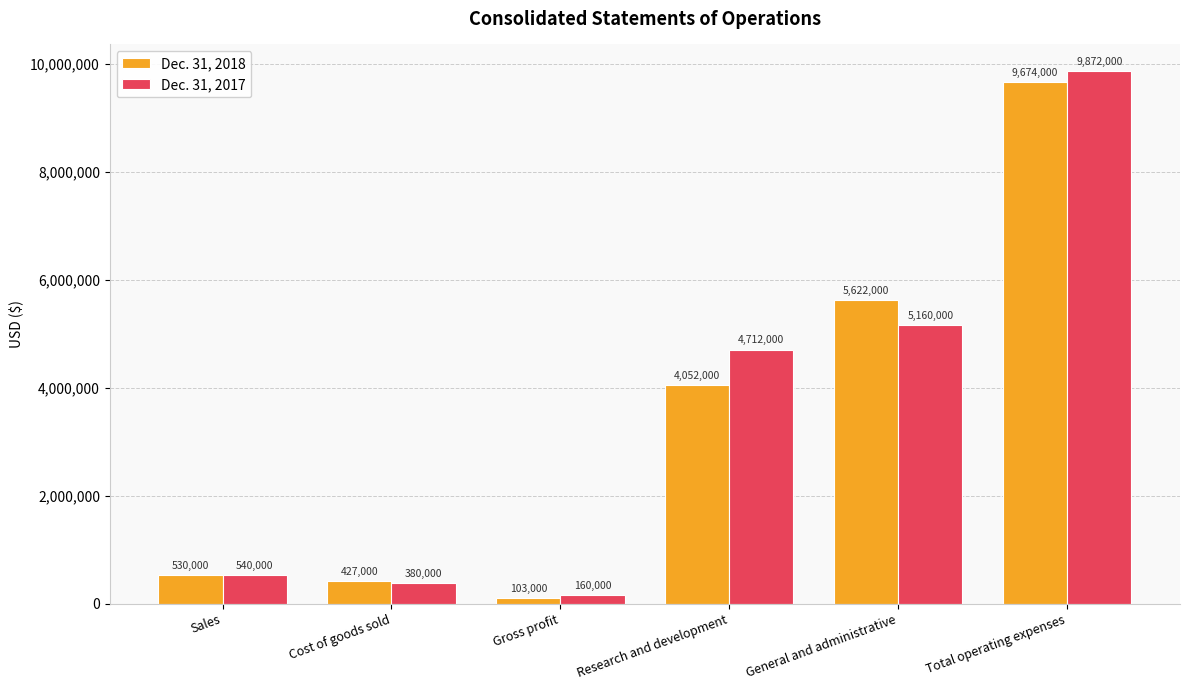

Which label corresponds to the smallest value in the chart?

Gross profit